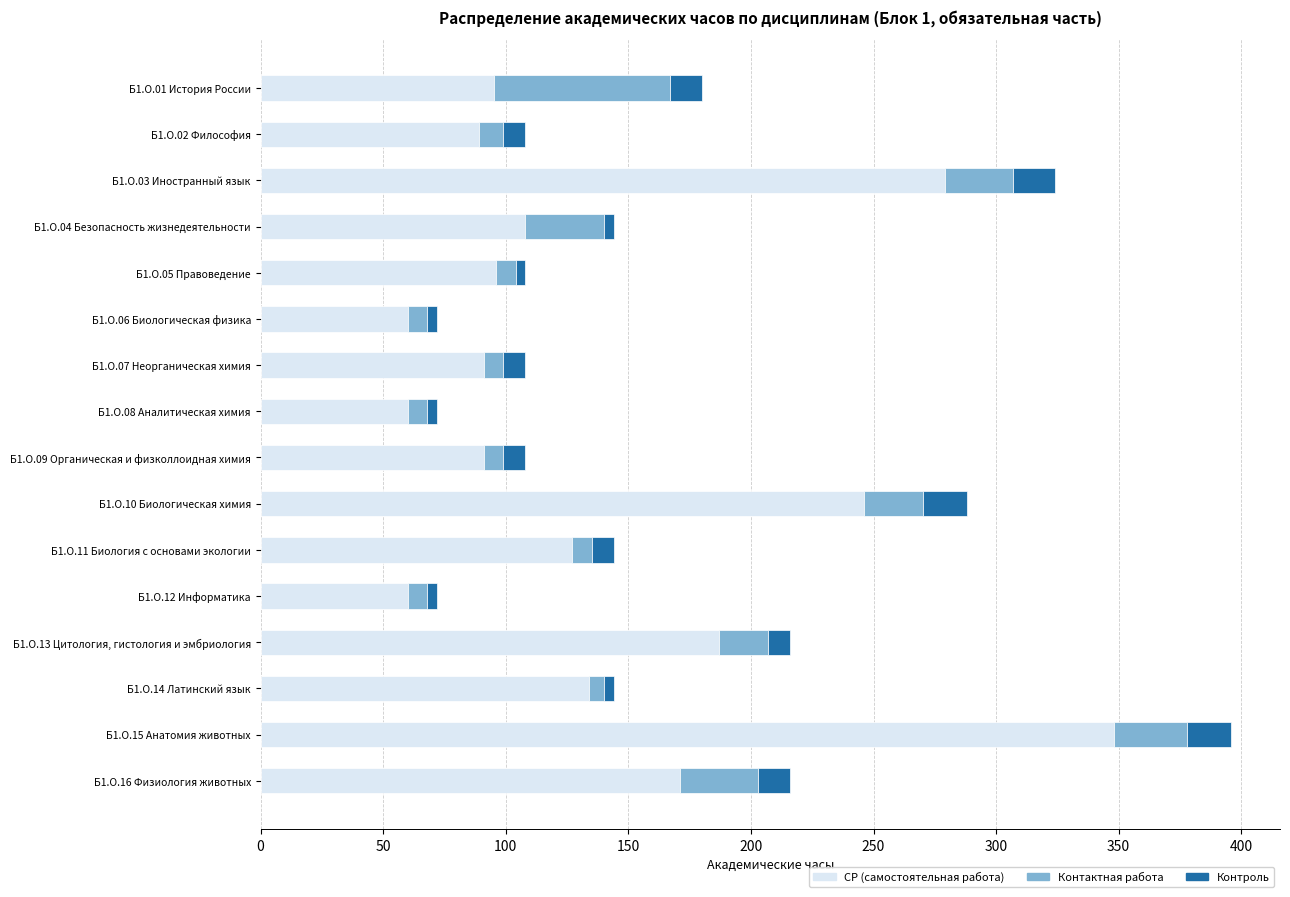

The value of СР (самостоятельная работа) at Б1.О.13 Цитология, гистология и эмбриология is 187. True or false?

True